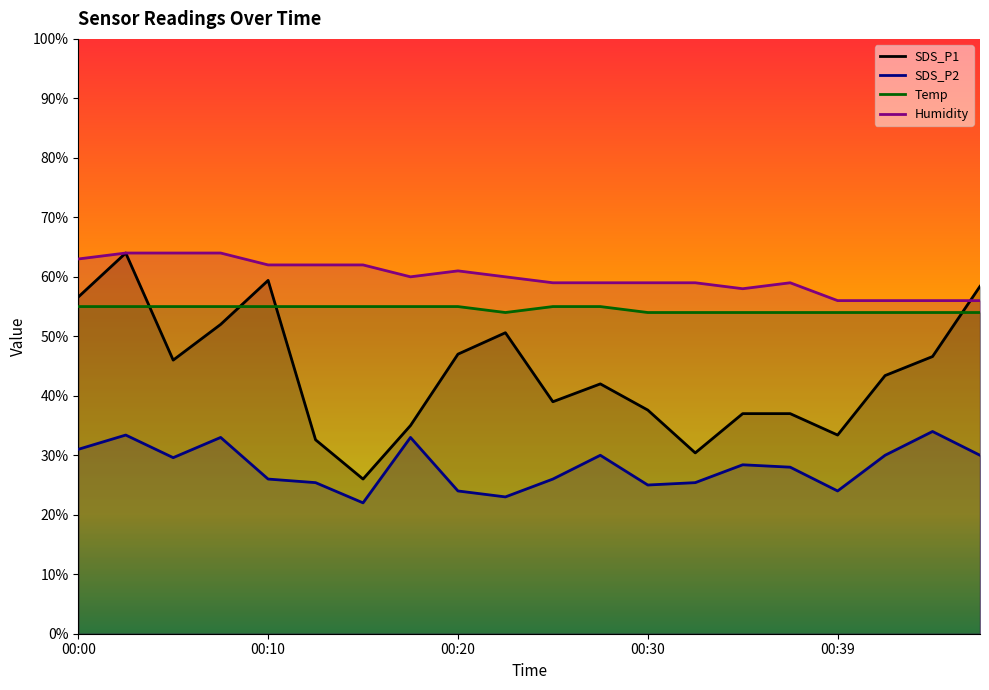

Reading left to right, extract all data points from this chart.

SDS_P1: 56.6	64.0	46.0	52.0	59.4	32.6	26.0	35.0	47.0	50.6	39.0	42.0	37.6	30.4	37.0	37.0	33.4	43.4	46.6	58.4
SDS_P2: 31.0	33.4	29.6	33.0	26.0	25.4	22.0	33.0	24.0	23.0	26.0	30.0	25.0	25.4	28.4	28.0	24.0	30.0	34.0	30.0
Temp: 55.0	55.0	55.0	55.0	55.0	55.0	55.0	55.0	55.0	54.0	55.0	55.0	54.0	54.0	54.0	54.0	54.0	54.0	54.0	54.0
Humidity: 63.0	64.0	64.0	64.0	62.0	62.0	62.0	60.0	61.0	60.0	59.0	59.0	59.0	59.0	58.0	59.0	56.0	56.0	56.0	56.0